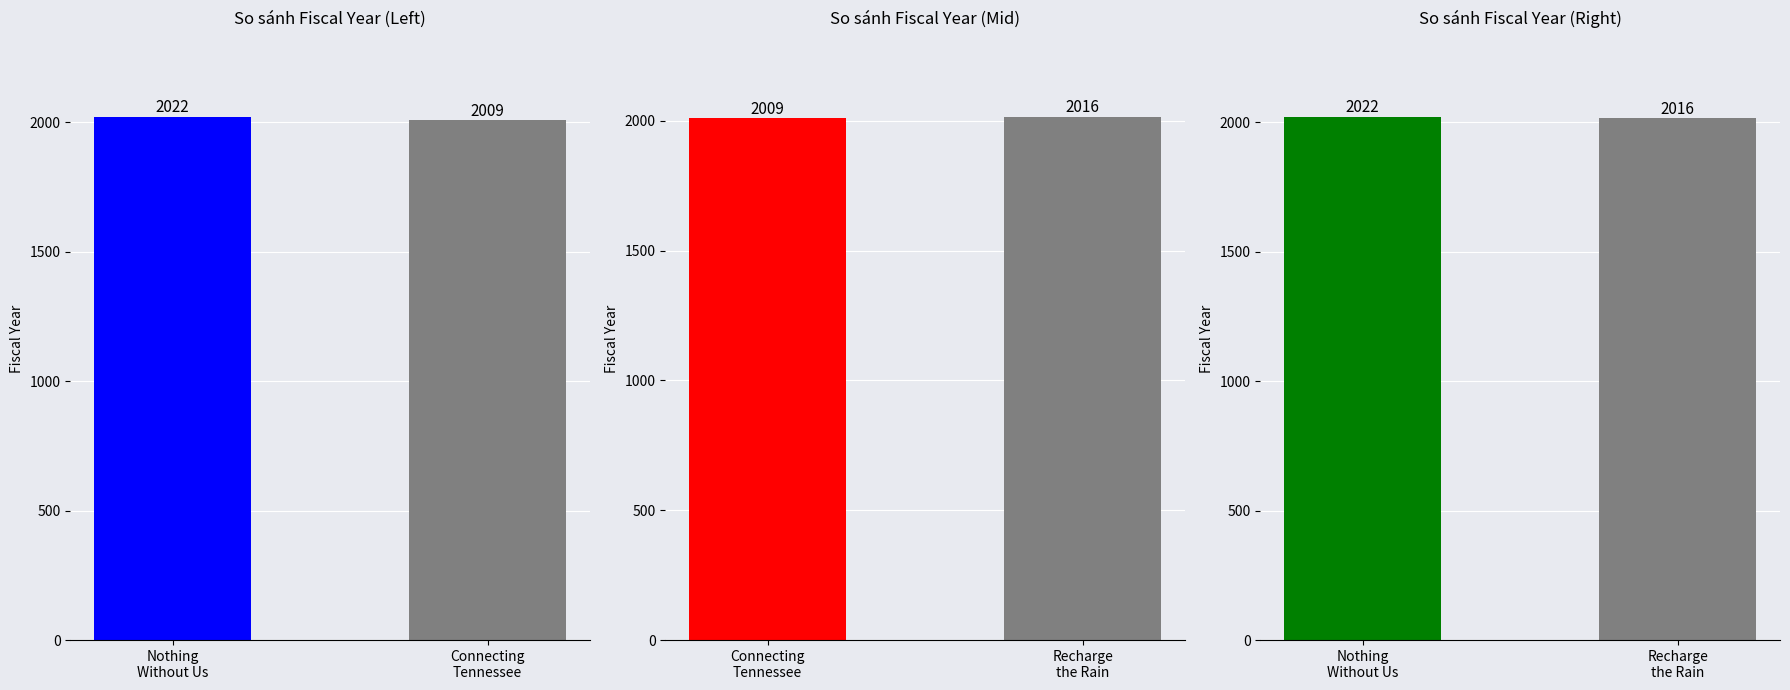

Rank the categories by value from highest to lowest.

Nothing Without Us, Recharge the Rain, Connecting Tennessee to the World Ocean